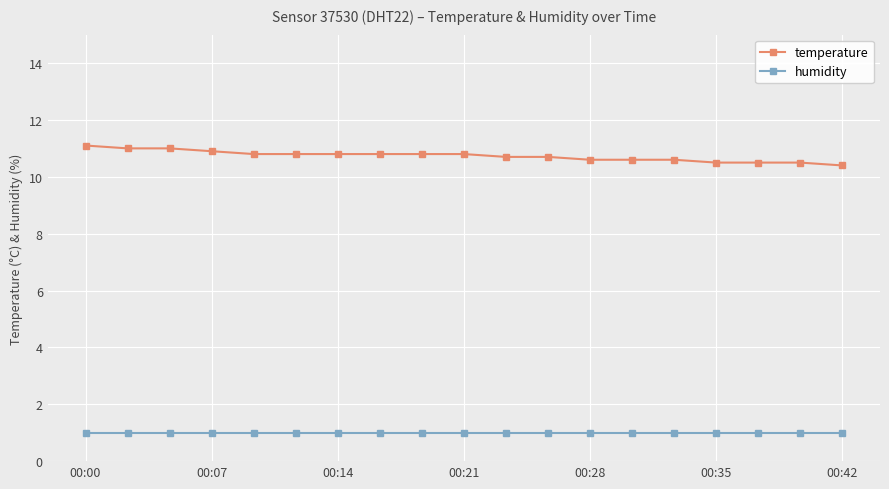

Which series has the largest total across all categories?

temperature